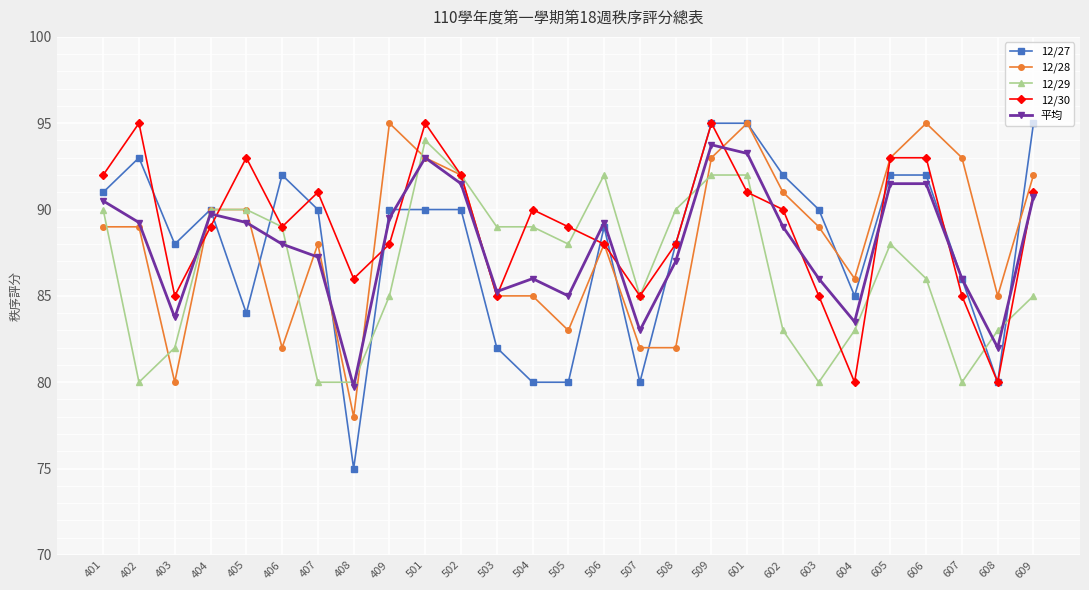

The 12/30 series shows 95.0 at 402. True or false?

True